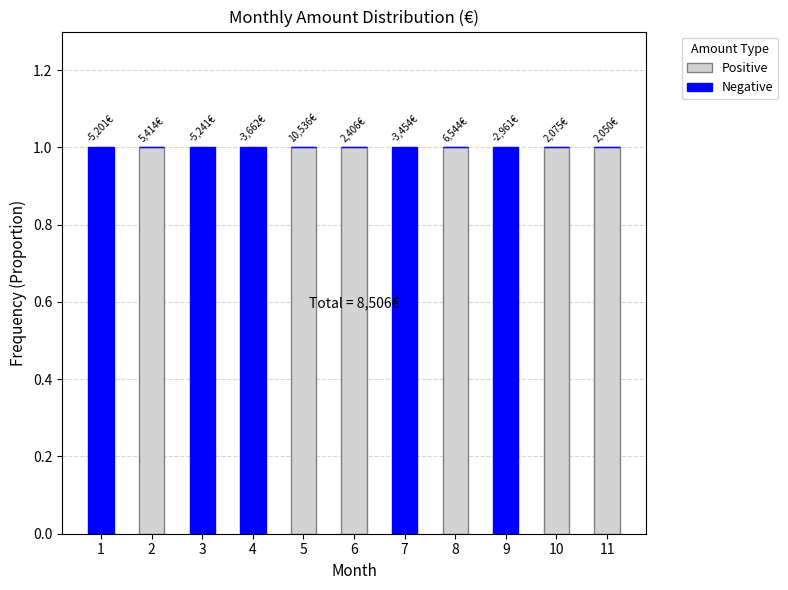

The Positive series shows 1 at 2. True or false?

True